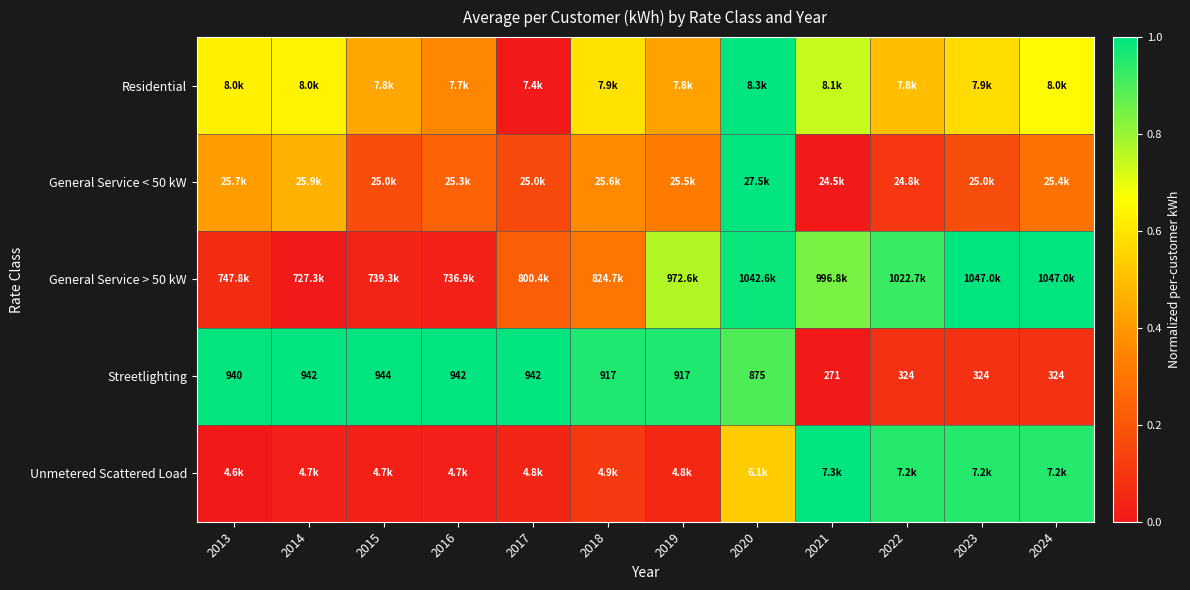

How many values in the Streetlighting series are below 917?

5